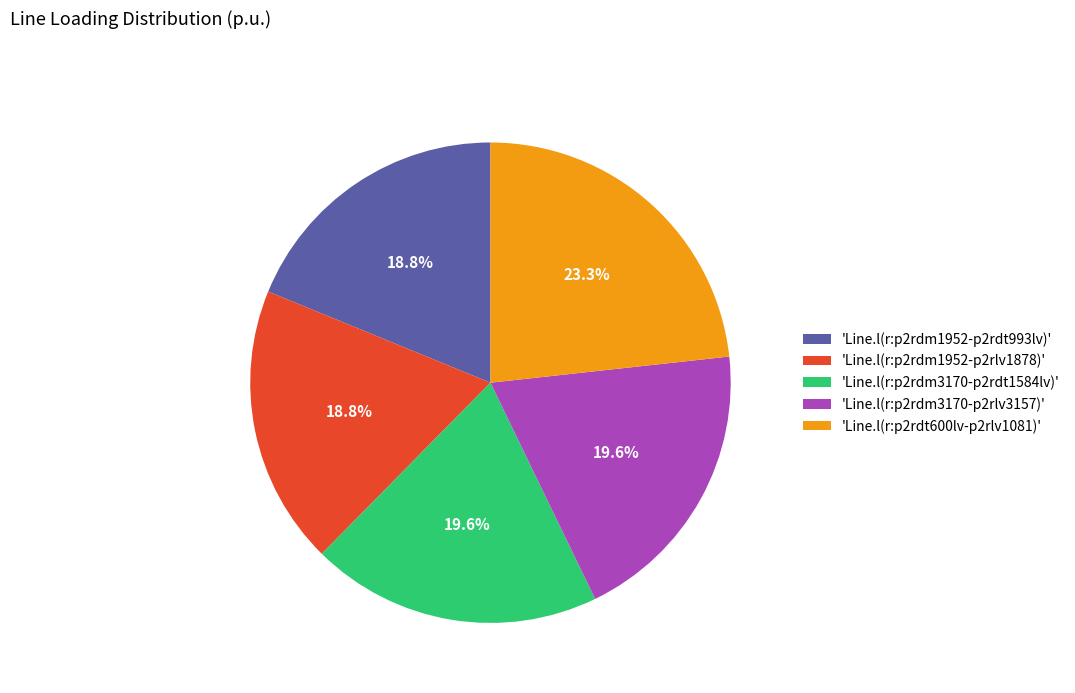

How many slices are in this pie chart?

5